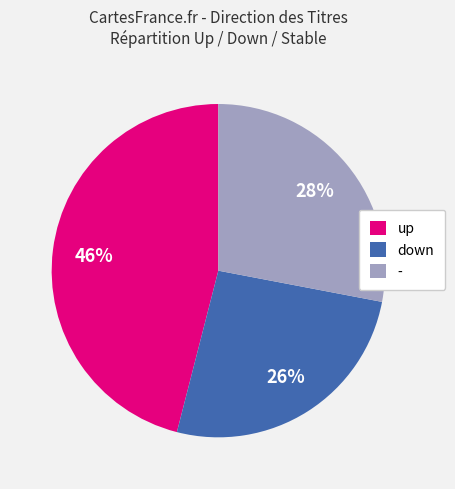

Count the number of slices in the pie.

3